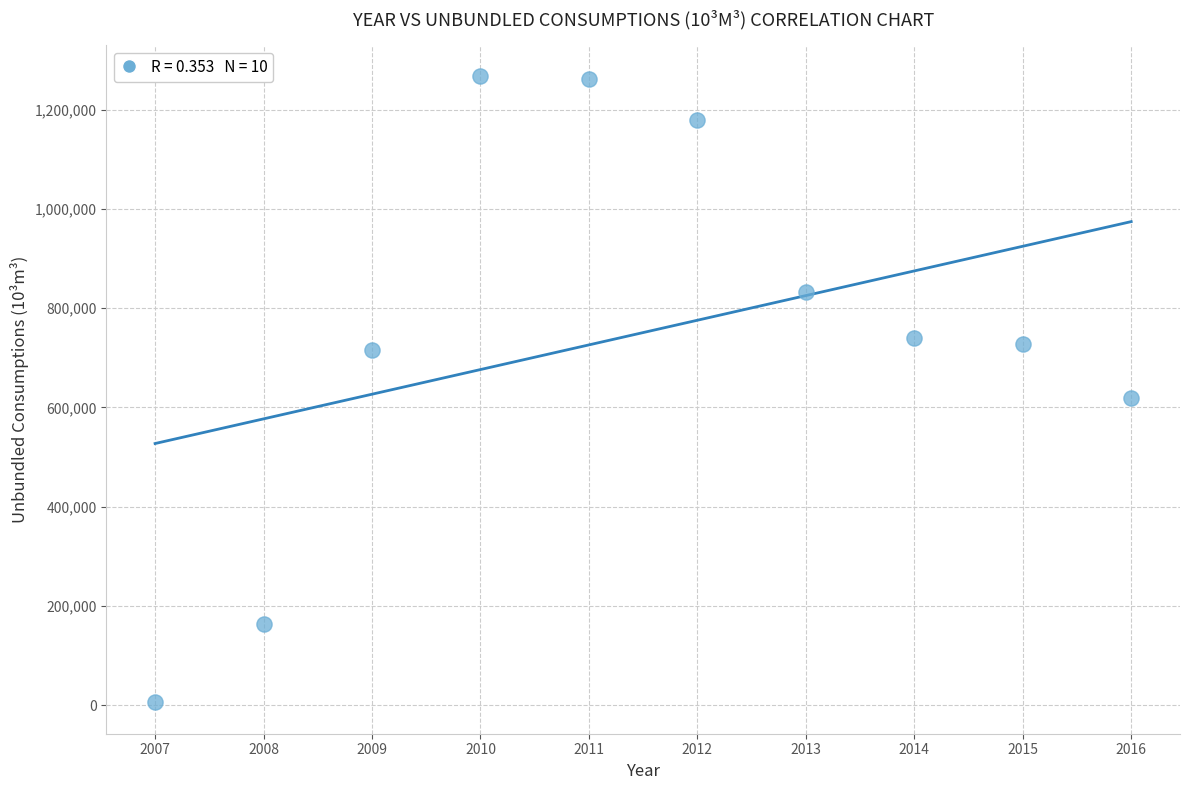

What Y value in the scatter plot is closest to 636362?

618034.5